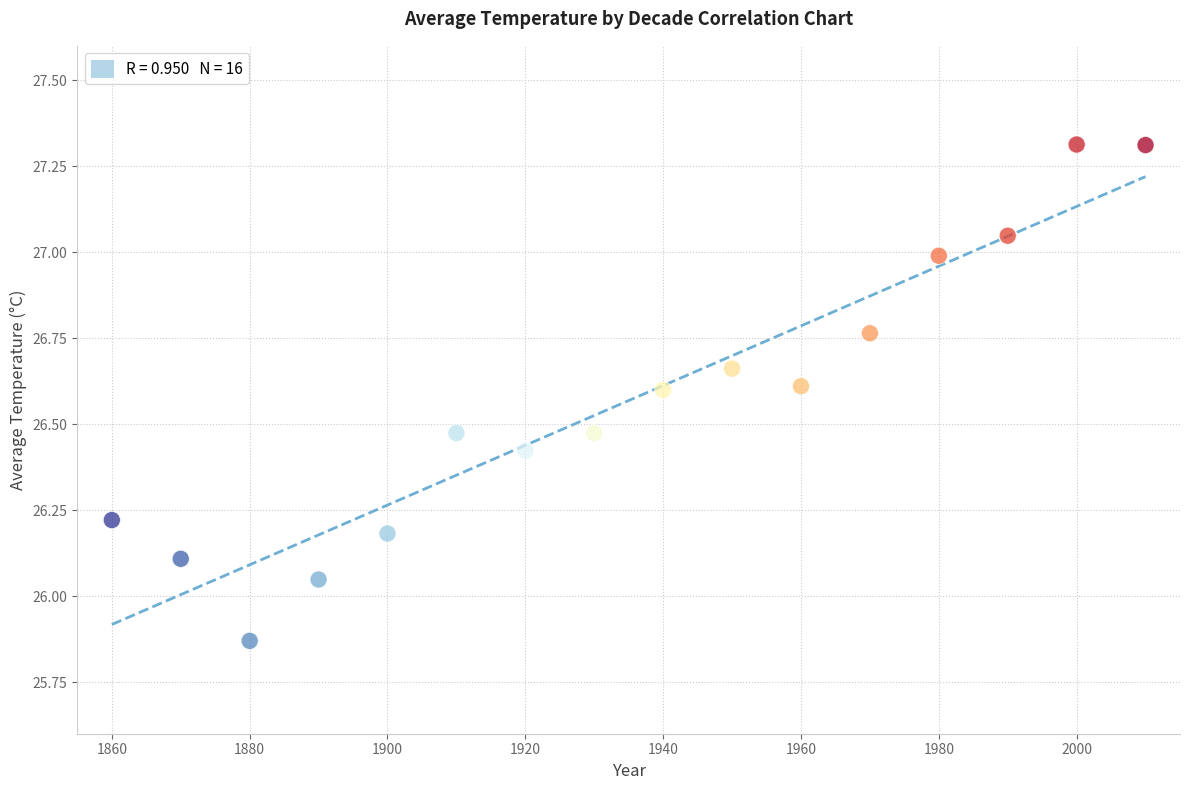

What is the range of X values (max minus min)?

150.0